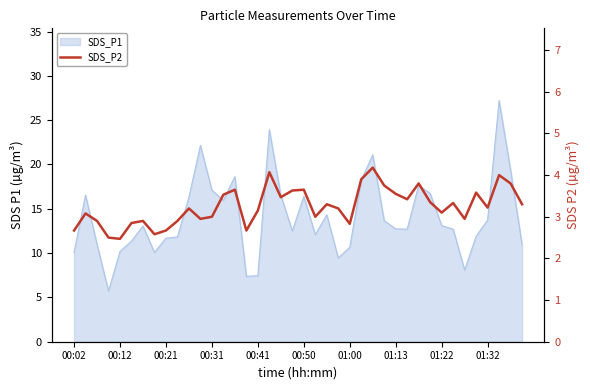

Read the value at 22.

3.3